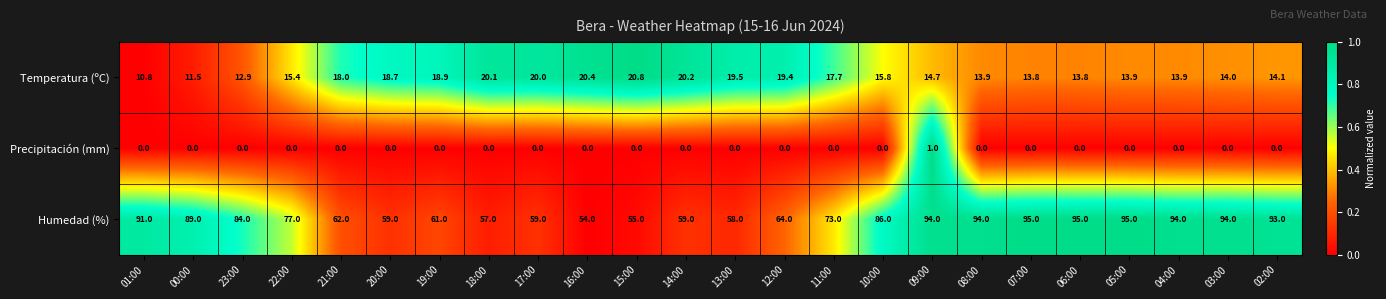

Count the number of data series in this chart.

3